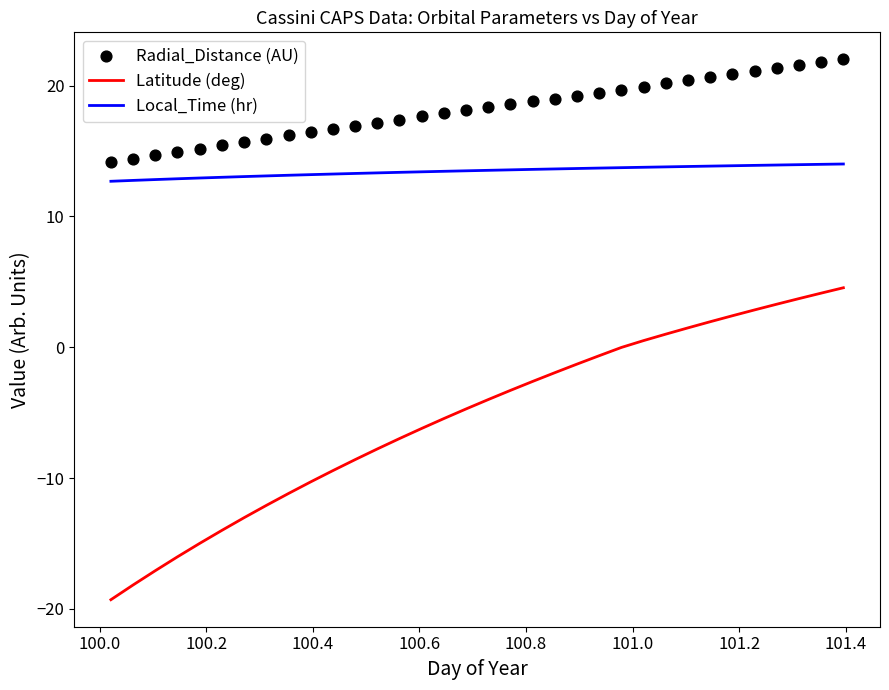

True or false: Local_Time (hr) and Latitude (deg) cross at least once.

False